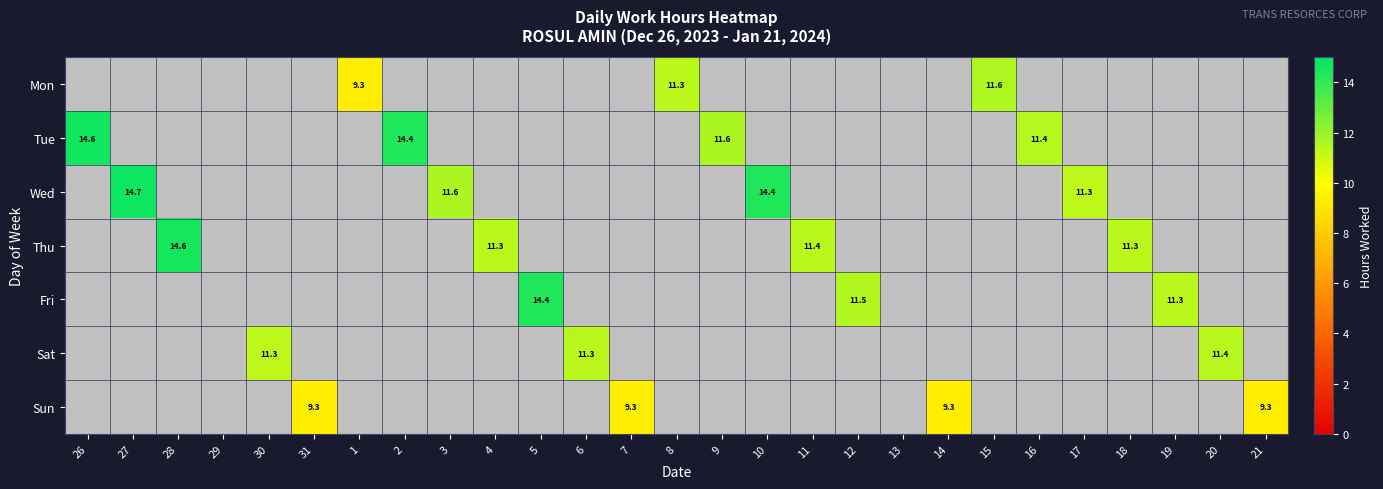

Which has a higher value, 27 or 18?

27